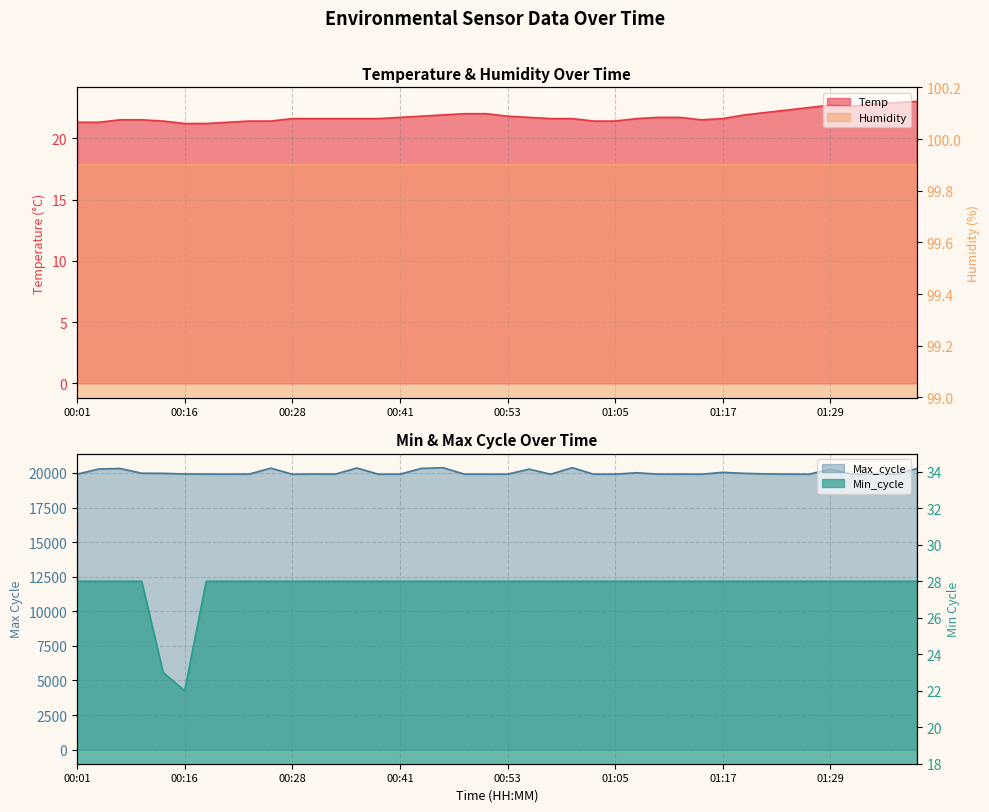

Reading right to left, extract all data points from this chart.

Temp: 23.0	22.9	22.8	22.6	22.7	22.5	22.3	22.1	21.9	21.6	21.5	21.7	21.7	21.6	21.4	21.4	21.6	21.6	21.7	21.8	22.0	22.0	21.9	21.8	21.7	21.6	21.6	21.6	21.6	21.6	21.4	21.4	21.3	21.2	21.2	21.4	21.5	21.5	21.3	21.3
Min_cycle: 28.0	28.0	28.0	28.0	28.0	28.0	28.0	28.0	28.0	28.0	28.0	28.0	28.0	28.0	28.0	28.0	28.0	28.0	28.0	28.0	28.0	28.0	28.0	28.0	28.0	28.0	28.0	28.0	28.0	28.0	28.0	28.0	28.0	28.0	22.0	23.0	28.0	28.0	28.0	28.0
Max_cycle: 20310.0	19909.0	19956.0	19921.0	20274.0	19909.0	19915.0	19931.0	19971.0	20046.0	19908.0	19917.0	19913.0	20015.0	19913.0	19909.0	20382.0	19909.0	20275.0	19912.0	19909.0	19913.0	20378.0	20329.0	19913.0	19909.0	20357.0	19916.0	19924.0	19909.0	20346.0	19920.0	19909.0	19917.0	19928.0	19971.0	19980.0	20323.0	20284.0	19910.0